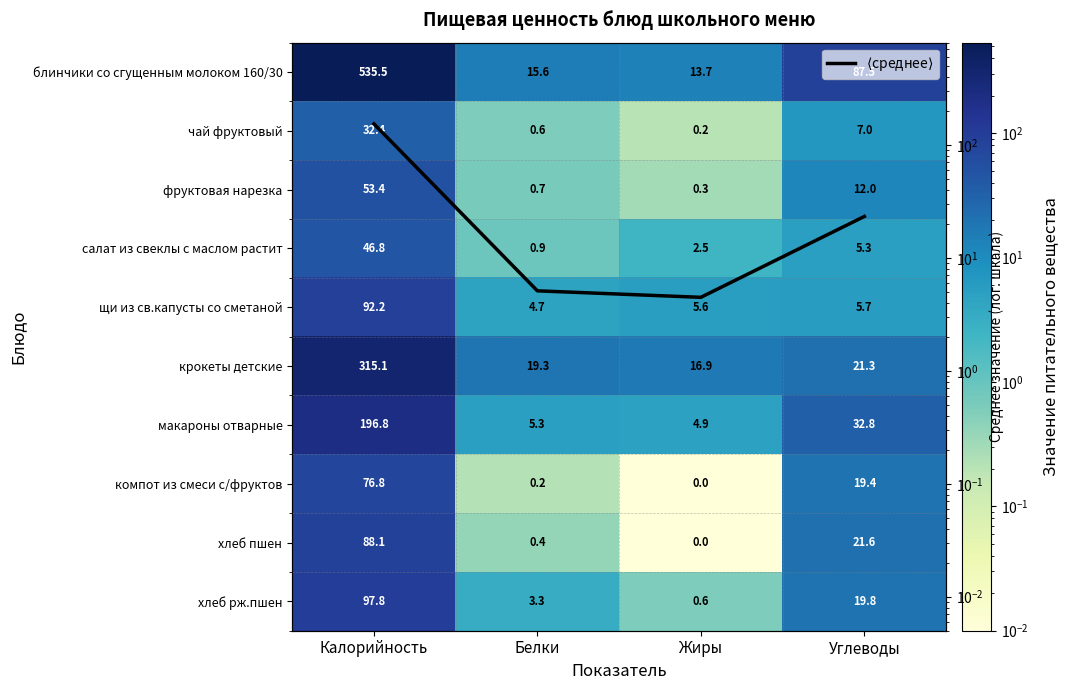

How many values in the чай фруктовый series exceed 7?

1